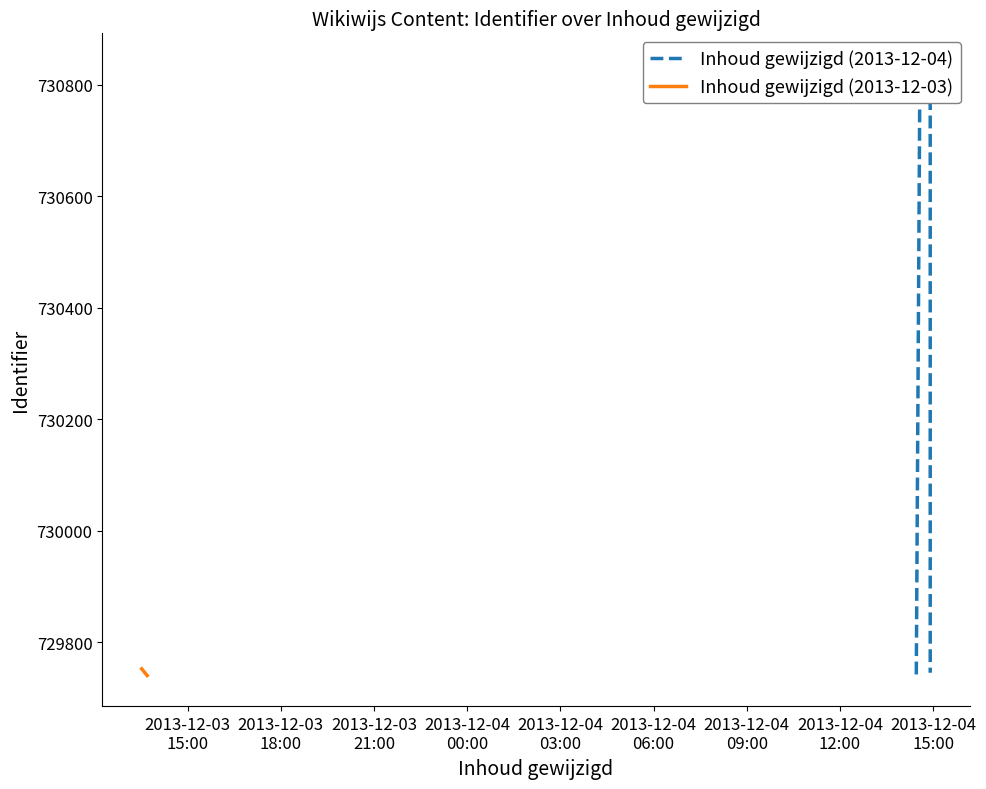

What is the value of the 4th point from the left?

730809